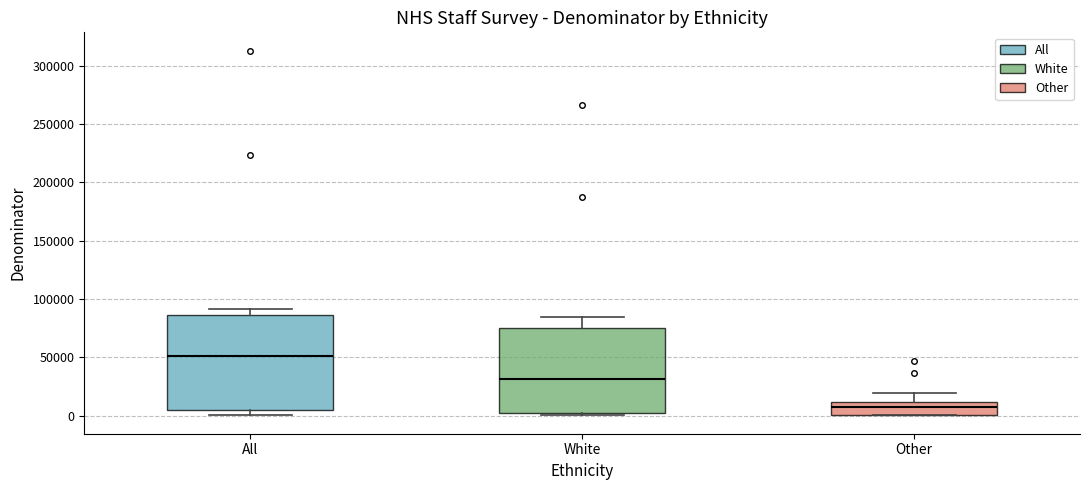

Which box is the tallest, from its lower edge to its upper edge?

All